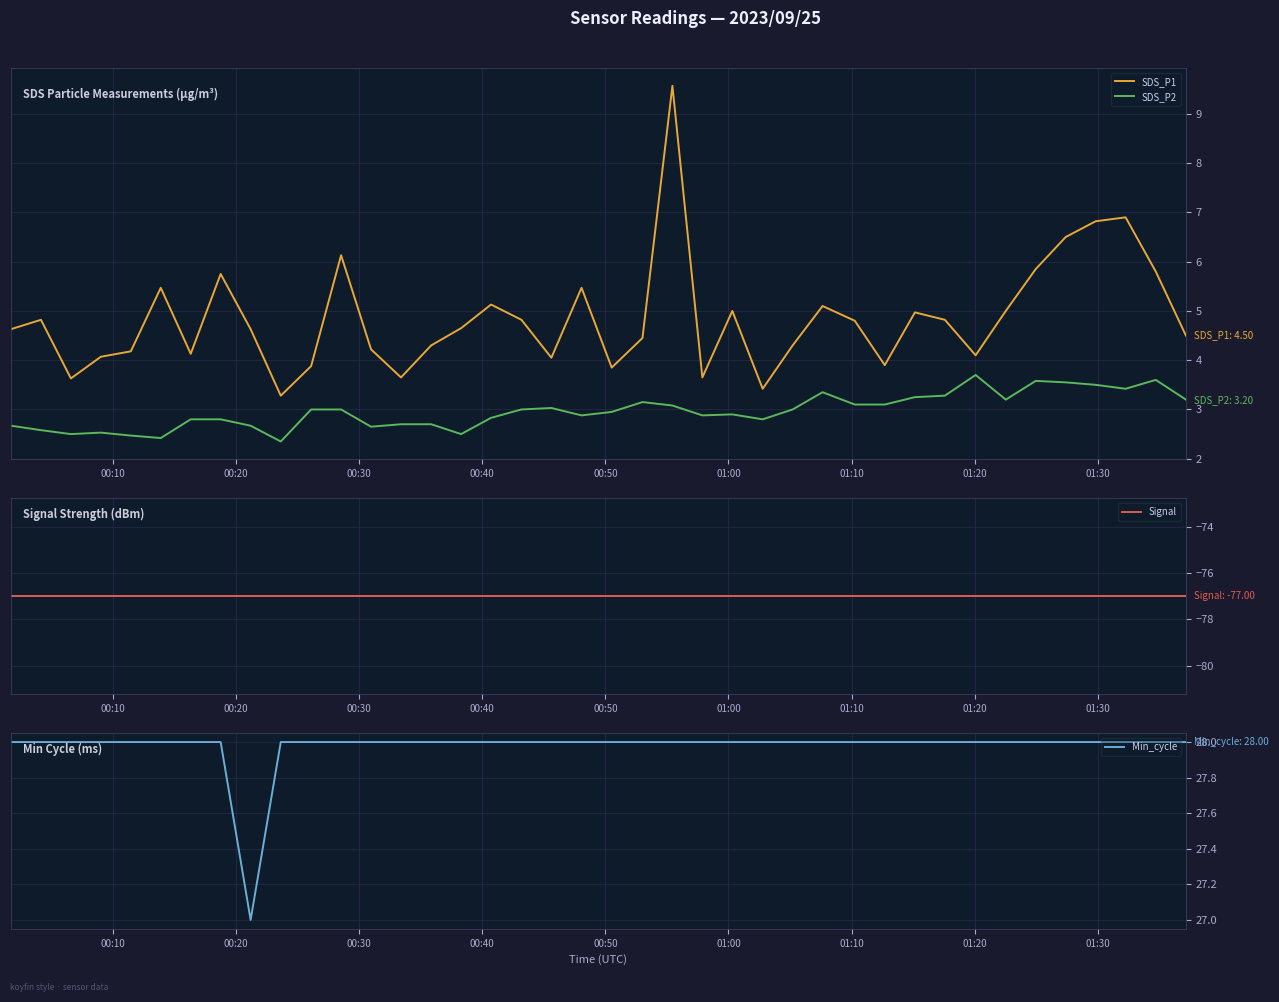

What is the maximum value for SDS_P1?

9.6